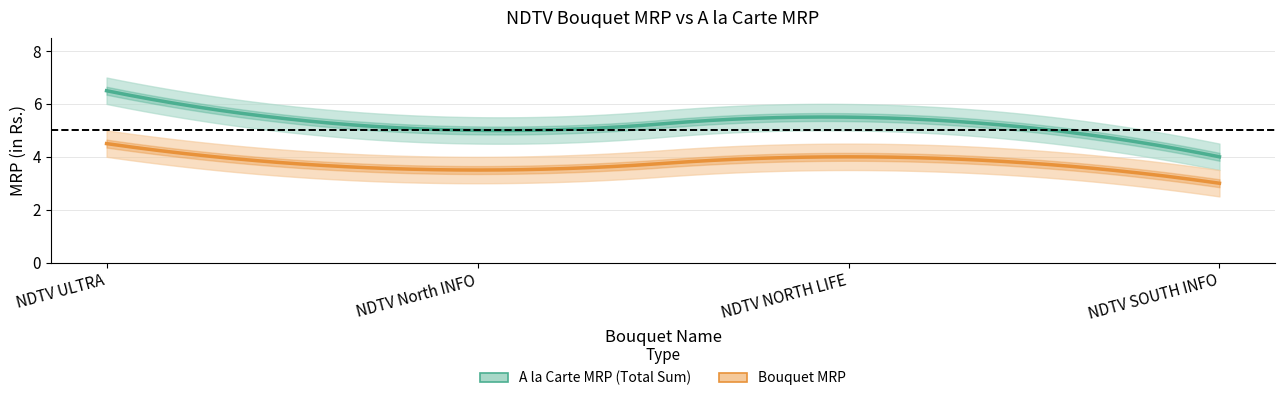

Rank the series at NDTV North INFO from highest to lowest value.

A la Carte MRP (Total Sum), Bouquet MRP